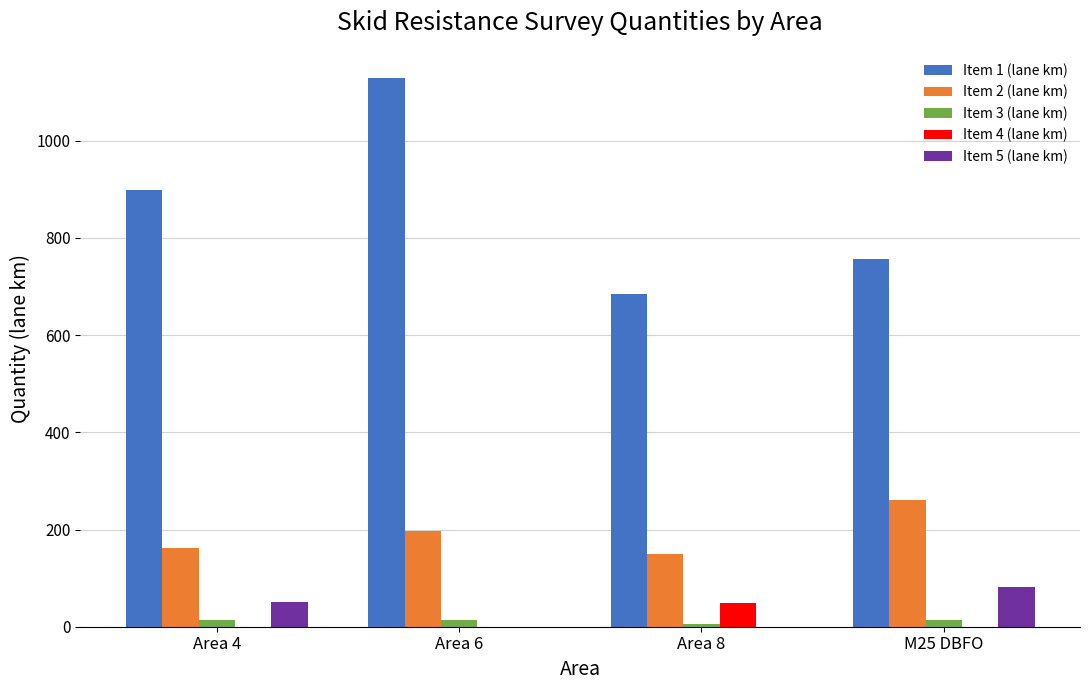

At which category is the sum across all series the highest?

Area 6